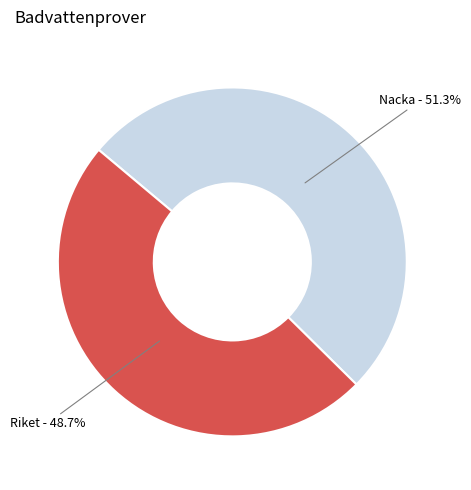

To the nearest percent, what portion does Nacka represent?

51%